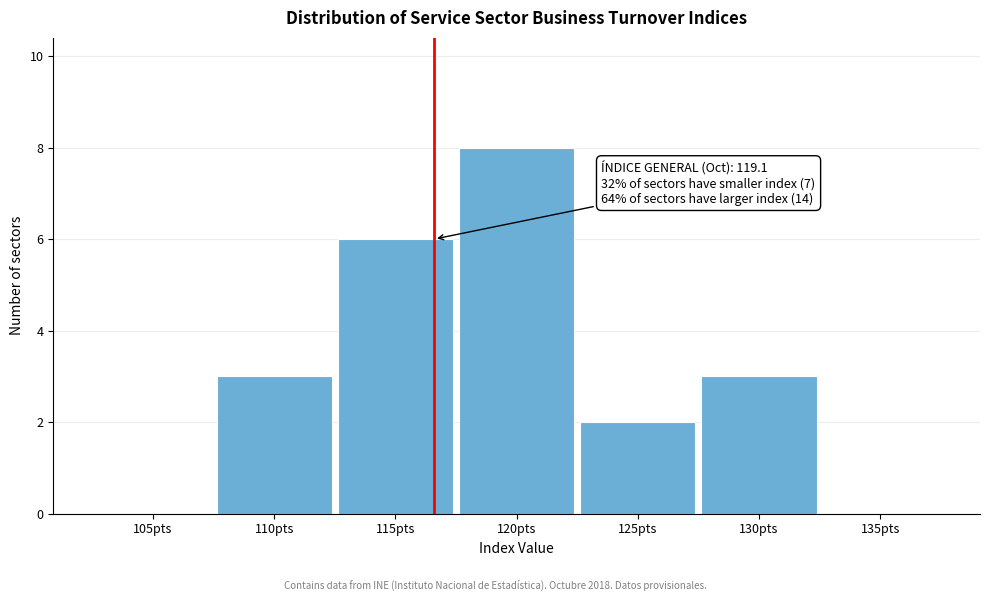

Reading right to left, extract all data points from this chart.

135pts=0	130pts=3	125pts=2	120pts=8	115pts=6	110pts=3	105pts=0